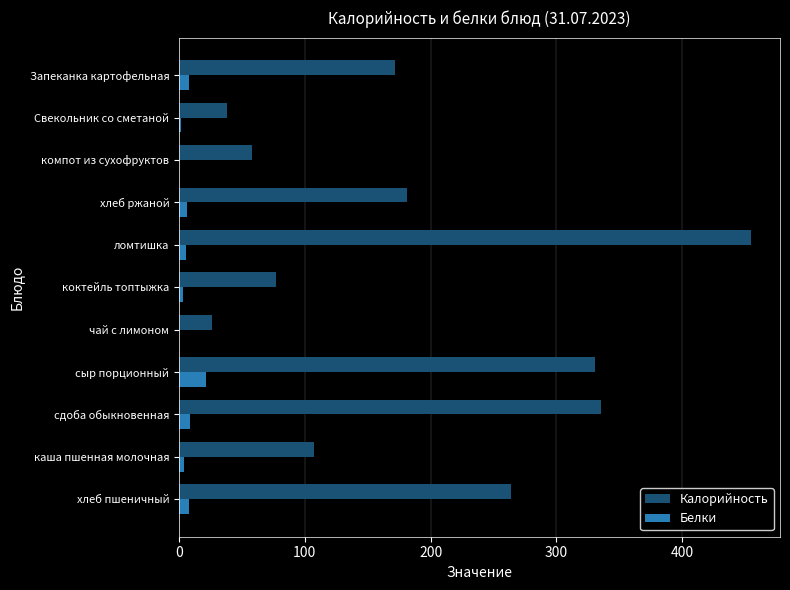

How many distinct data groups are displayed?

2